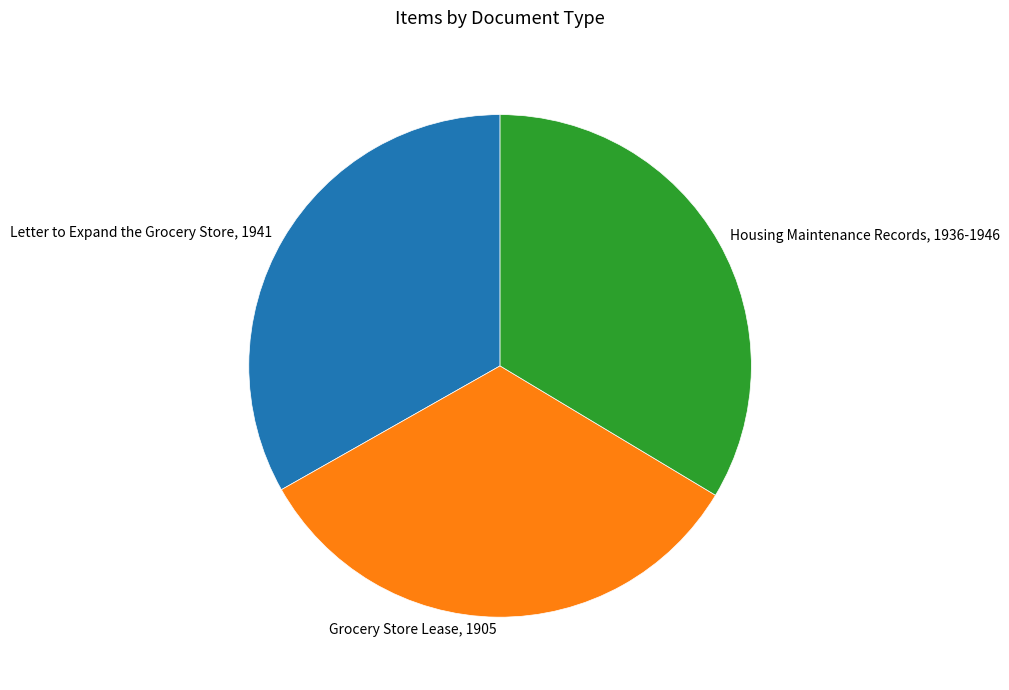

Does Housing Maintenance Records, 1936-1946 represent more than half of the total?

No